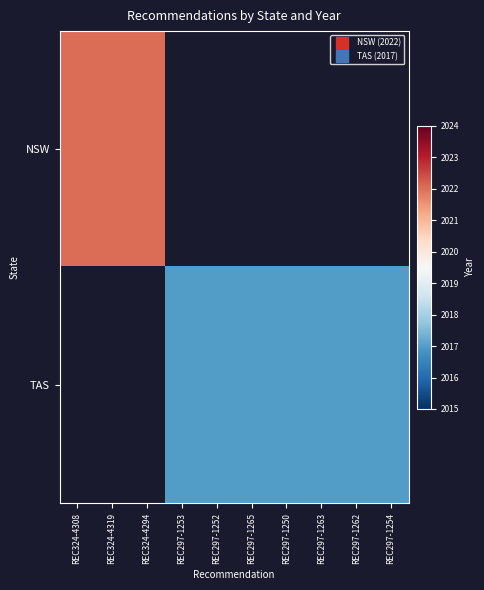

Where is NSW nearest to the value 2022?

REC324-4308